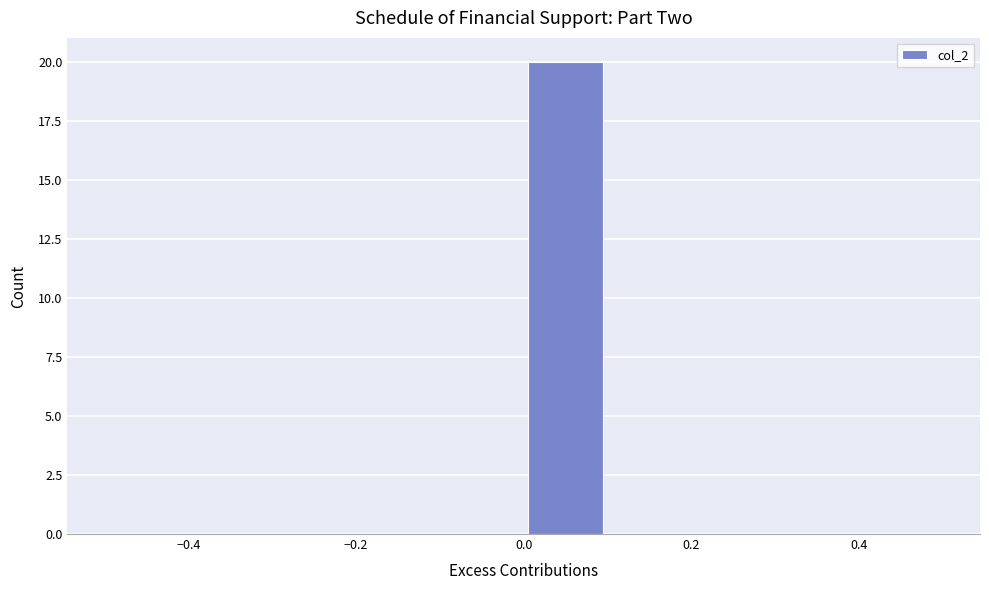

How tall is the bar that spans 0.0 to 0.1 on the x-axis? The values are not printed on the chart, so give them approximately, as read against the axis.

20